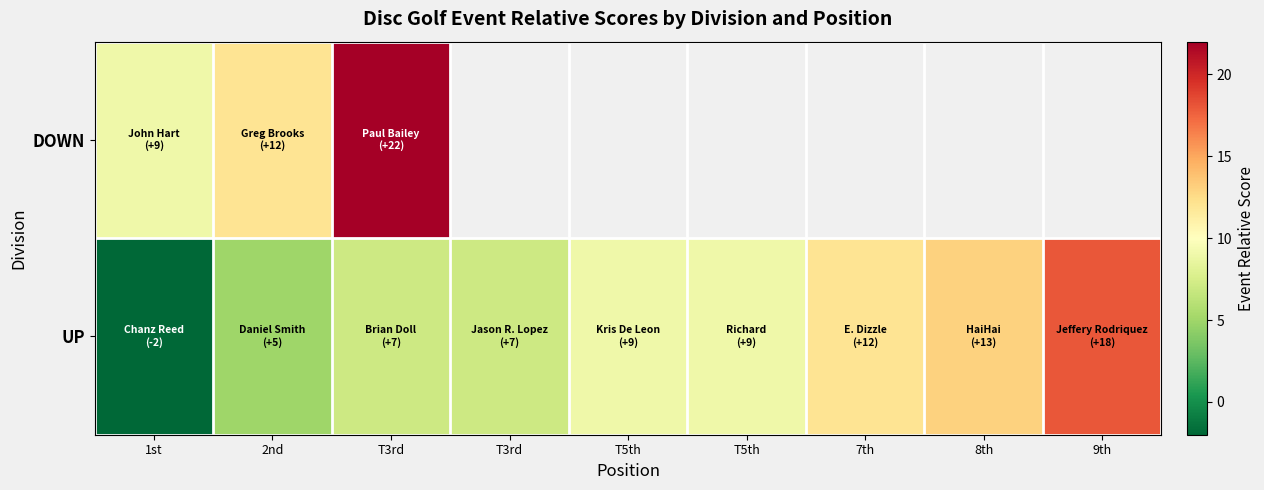

What is the maximum value for DOWN?

22.0